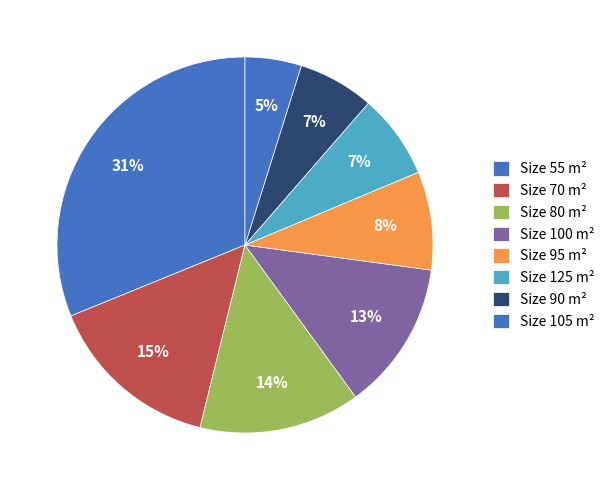

How many segments does this pie chart have?

8